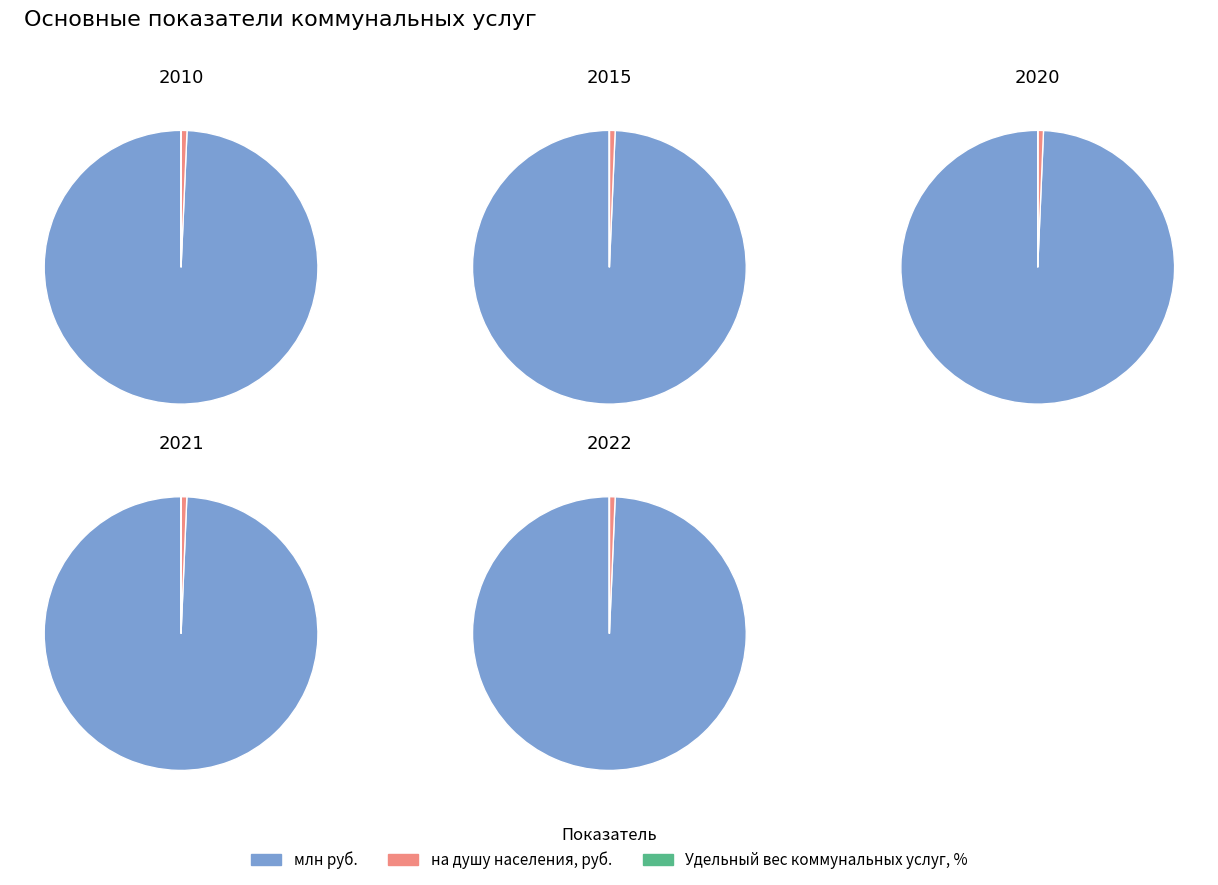

To the nearest percent, what is the combined percentage of 2015 and 2020?

39%